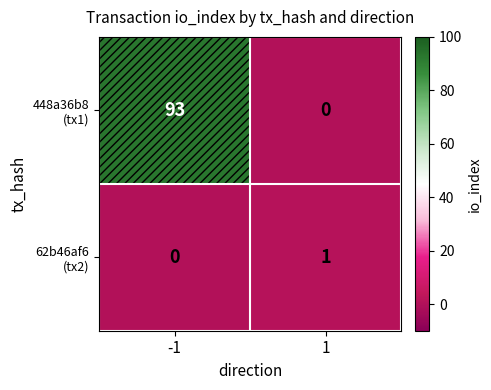

At which category is the sum across all series the highest?

-1